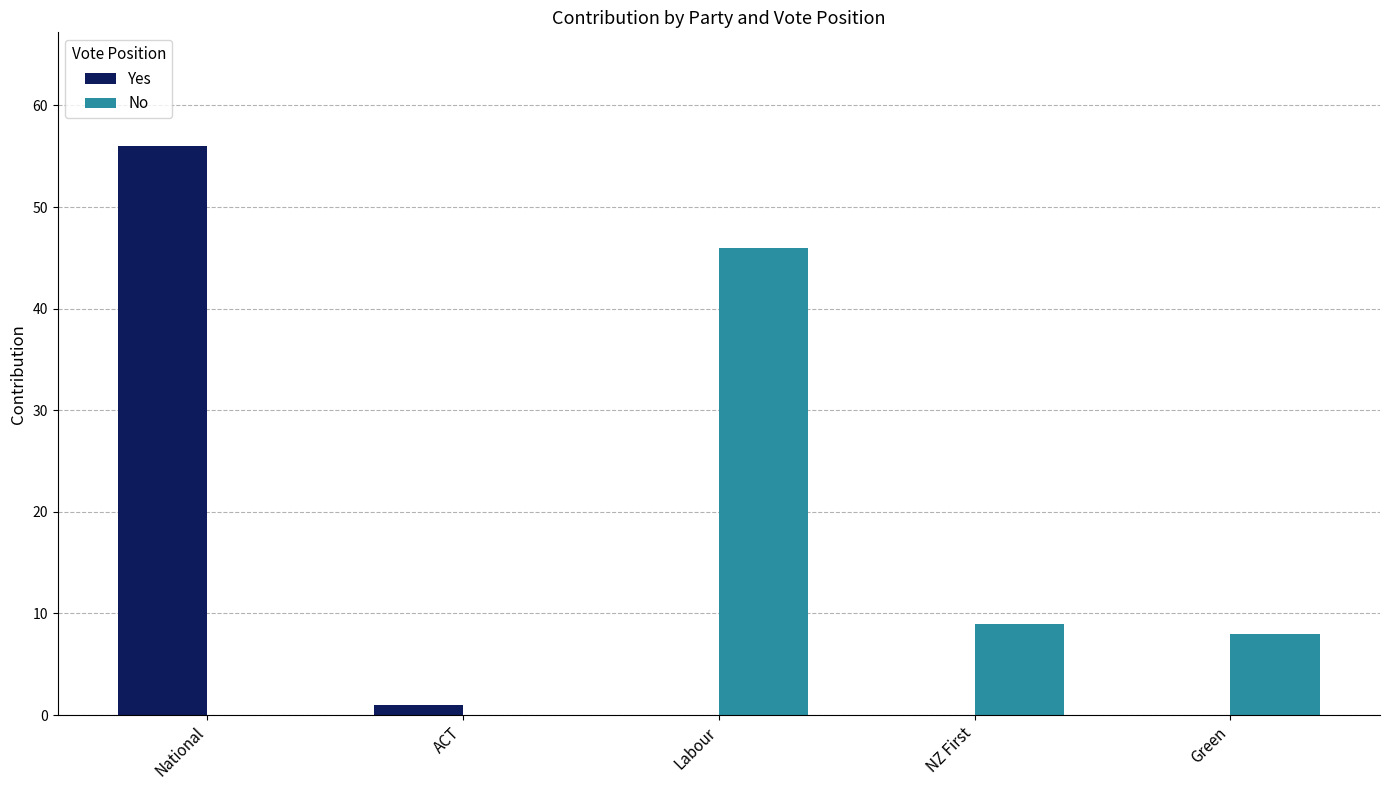

How many groups of bars are there?

5